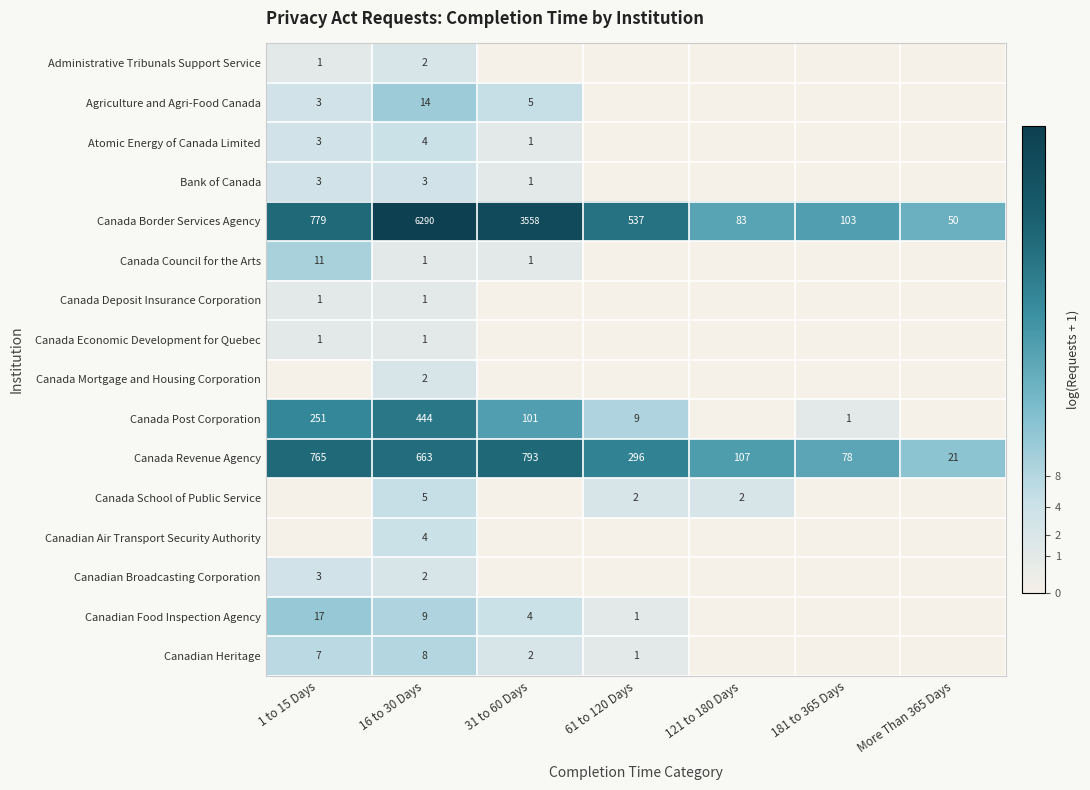

Is it true that Canada Revenue Agency equals 140 at 181 to 365 Days?

False